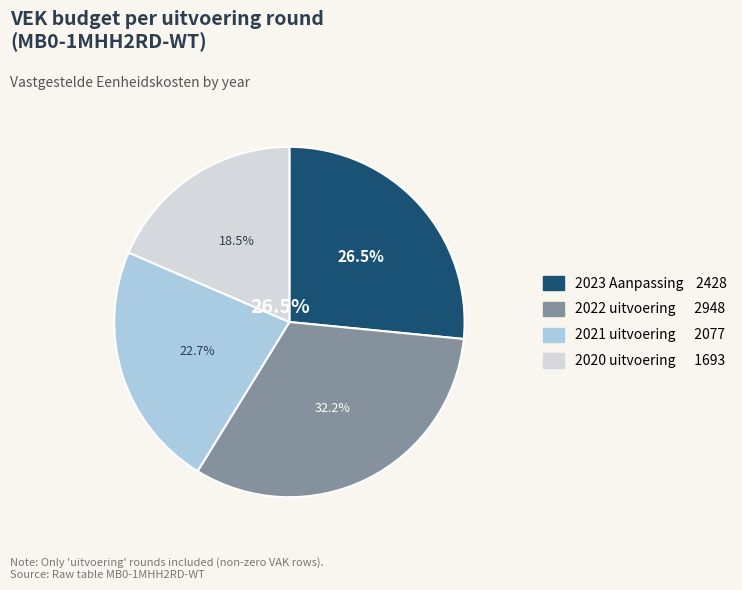

True or false: 2022 uitvoering accounts for 42% of the total.

False